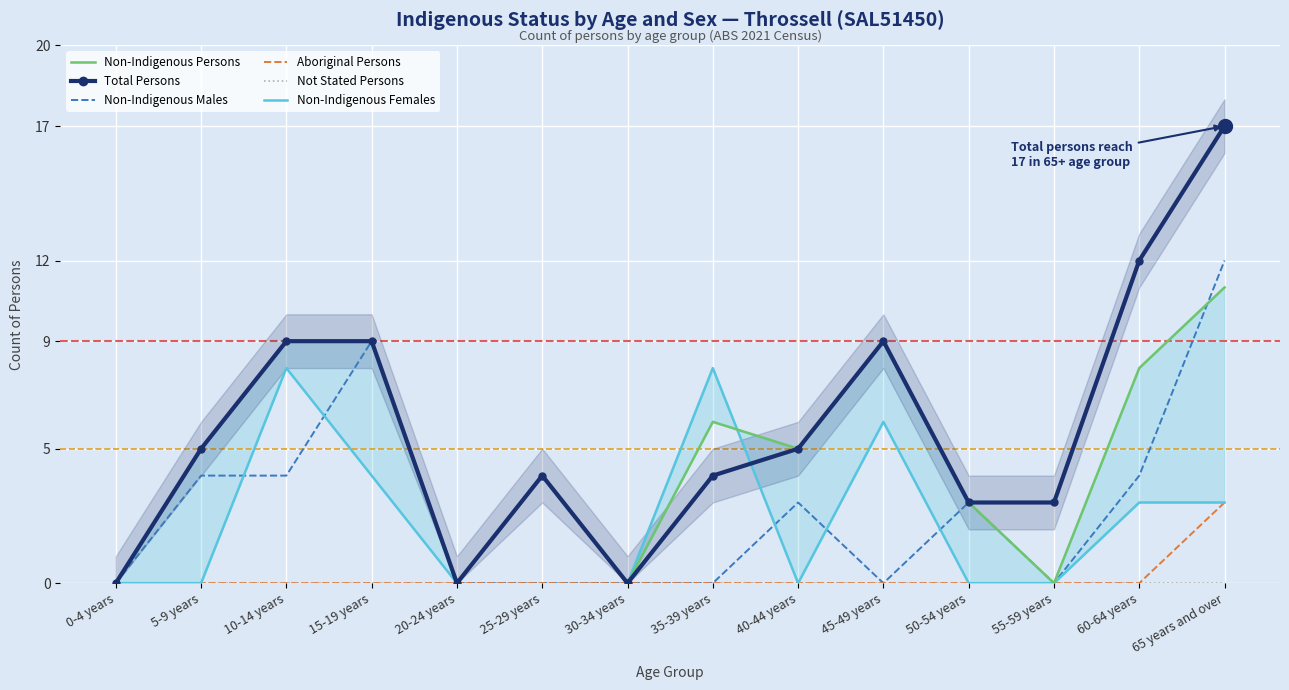

True or false: Aboriginal Persons has more than 1 interior local peaks.

False